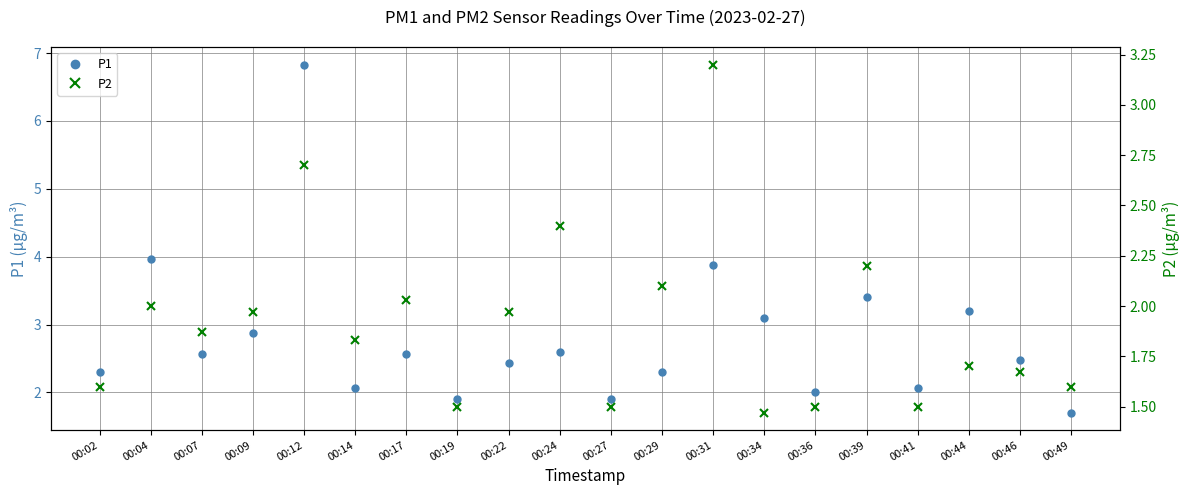

What is the minimum value shown in the chart?

1.5